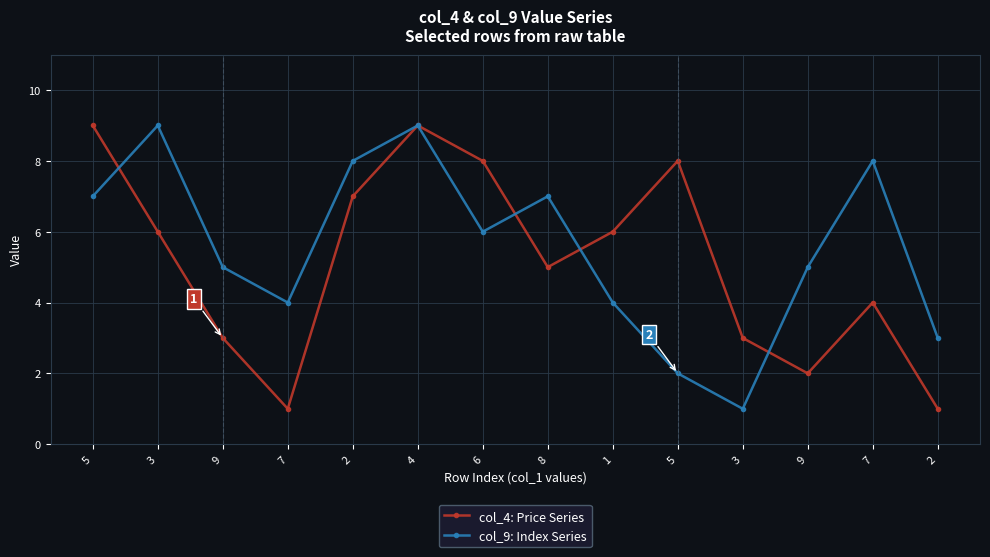

How many distinct data groups are displayed?

2